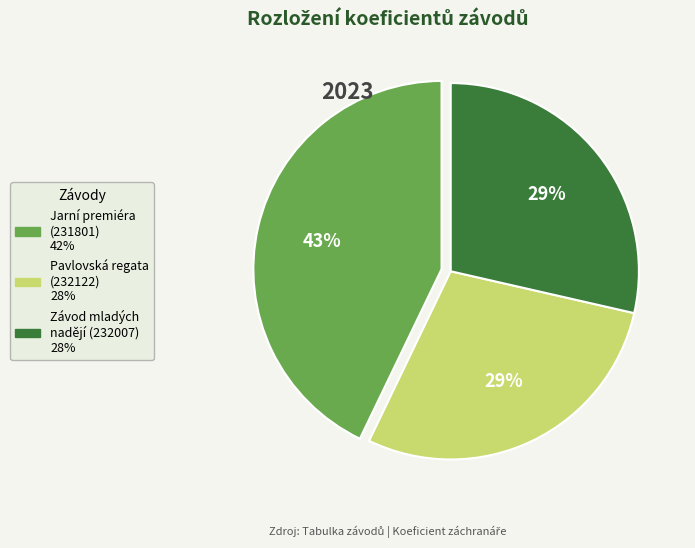

Count the number of slices in the pie.

3